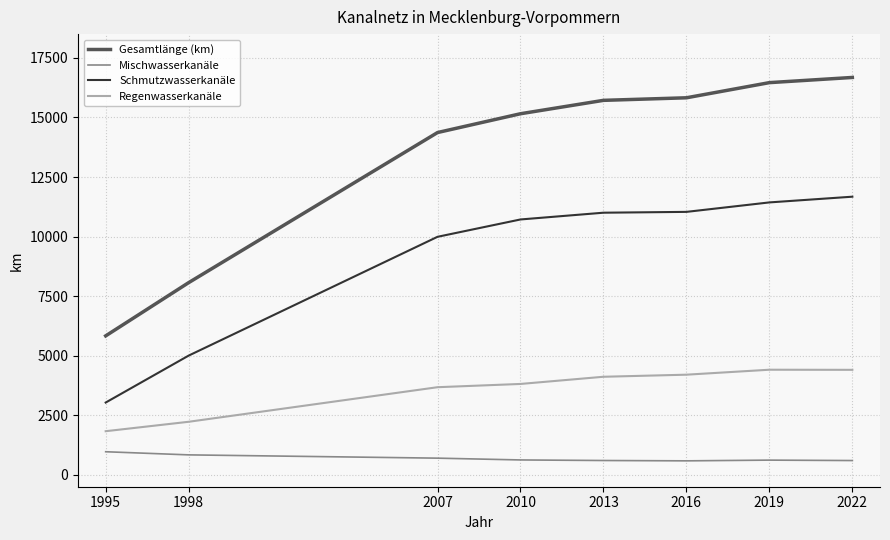

Rank the series by their maximum value, from lowest to highest.

Mischwasserkanäle, Regenwasserkanäle, Schmutzwasserkanäle, Gesamtlänge (km)